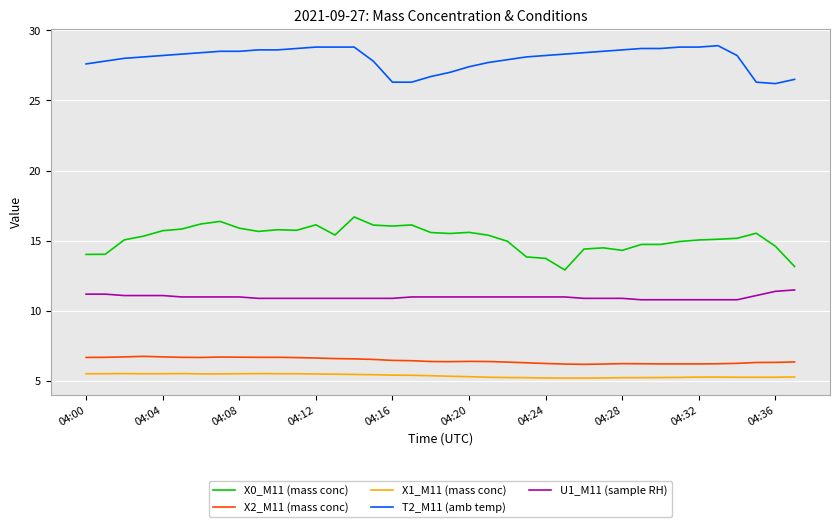

List the series in order of their peak value, lowest first.

X1_M11 (mass conc), X2_M11 (mass conc), U1_M11 (sample RH), X0_M11 (mass conc), T2_M11 (amb temp)